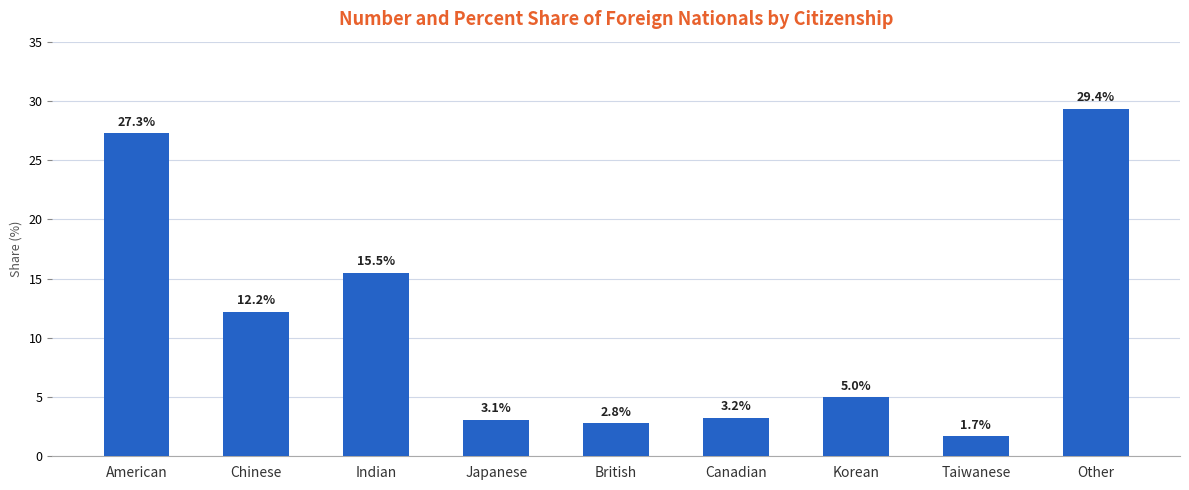

What position from the left is Korean?

7